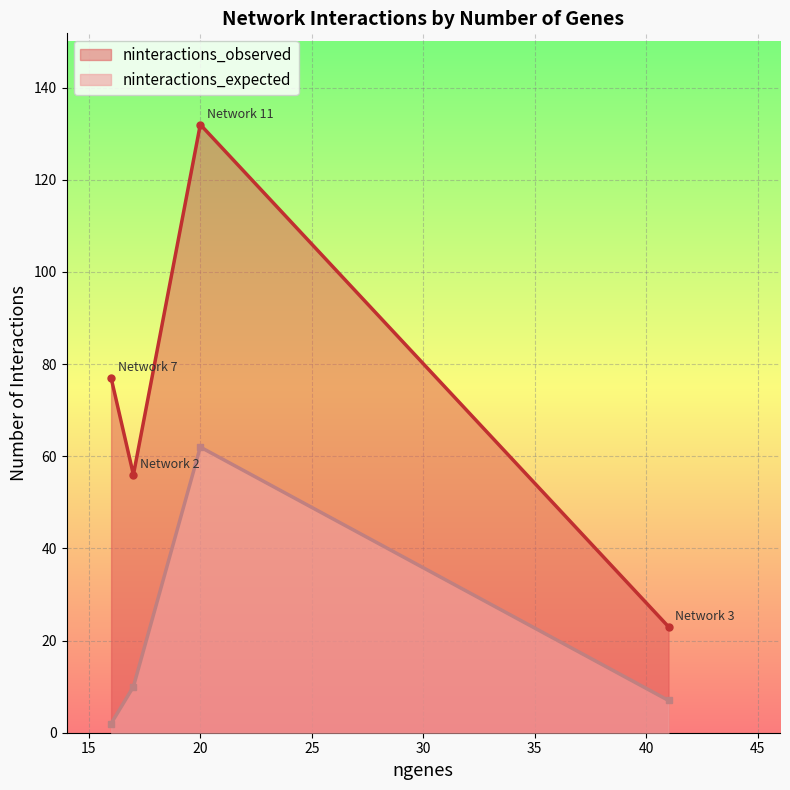

What are all the series names shown in the legend?

ninteractions_observed, ninteractions_expected